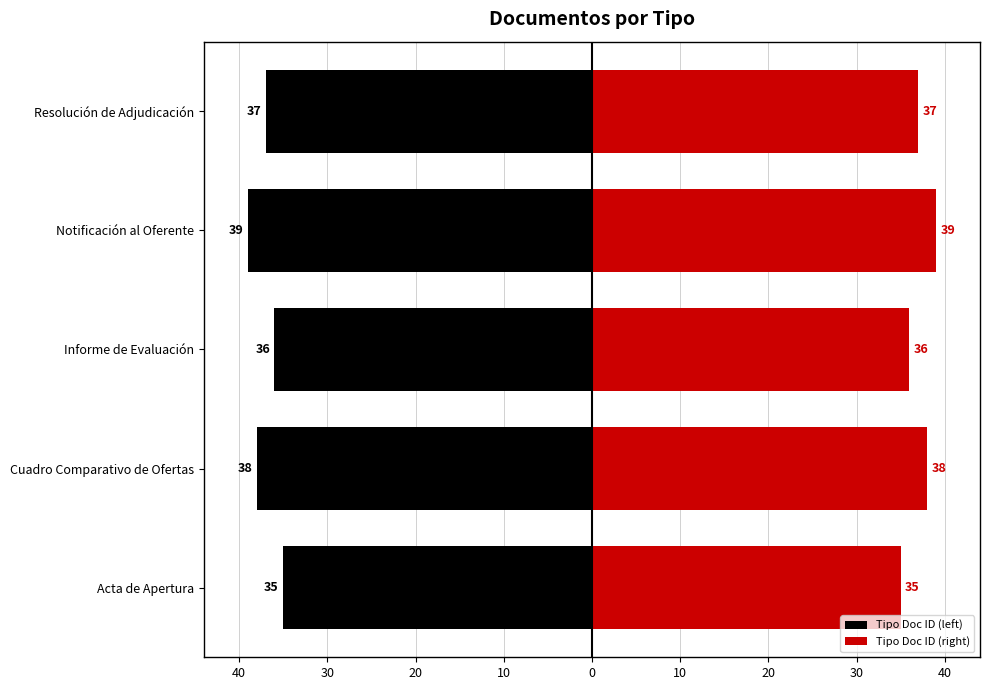

The value of Tipo Doc ID (left) at Resolución de Adjudicación is -37. True or false?

True